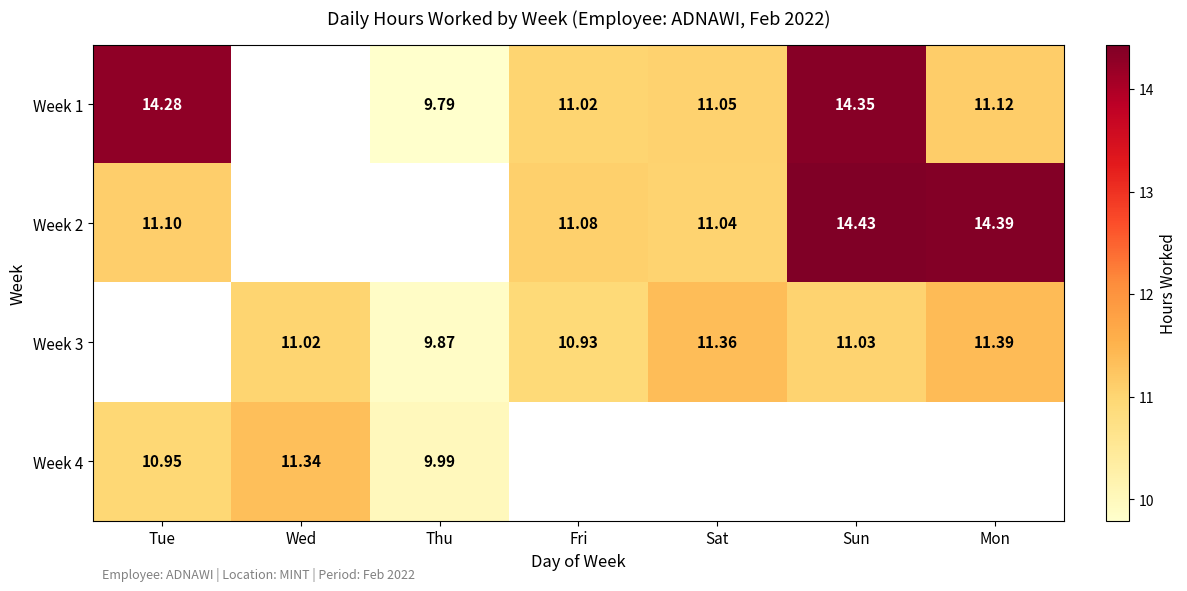

Is the value of Week 2 at Sat greater than the value of Week 3 at Mon?

No